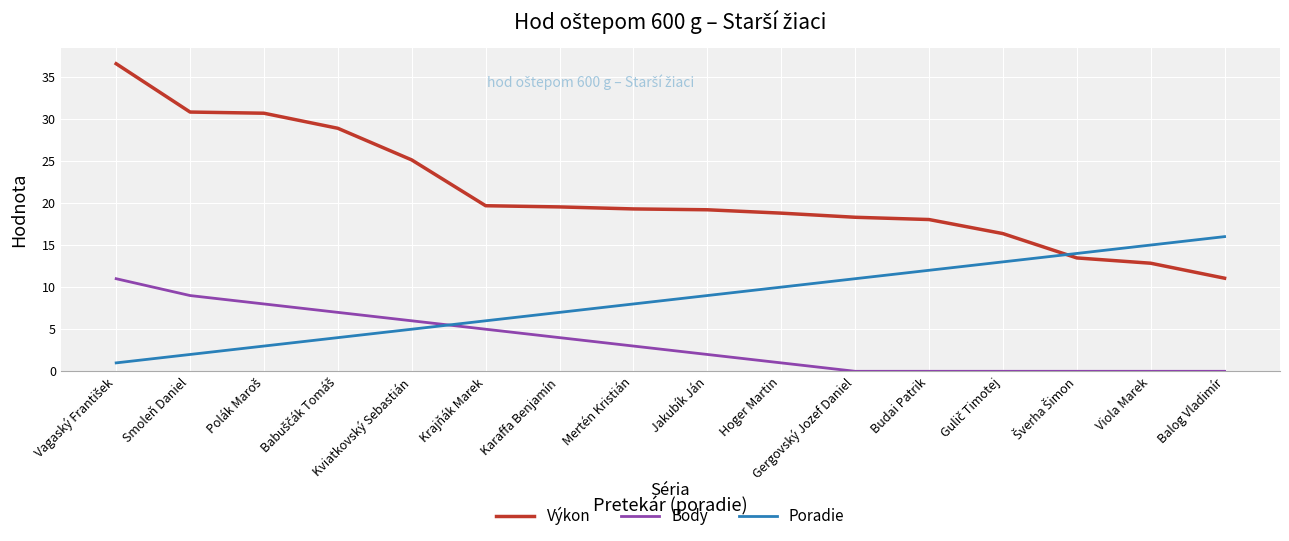

What is the highest value of the Výkon series?

36.5